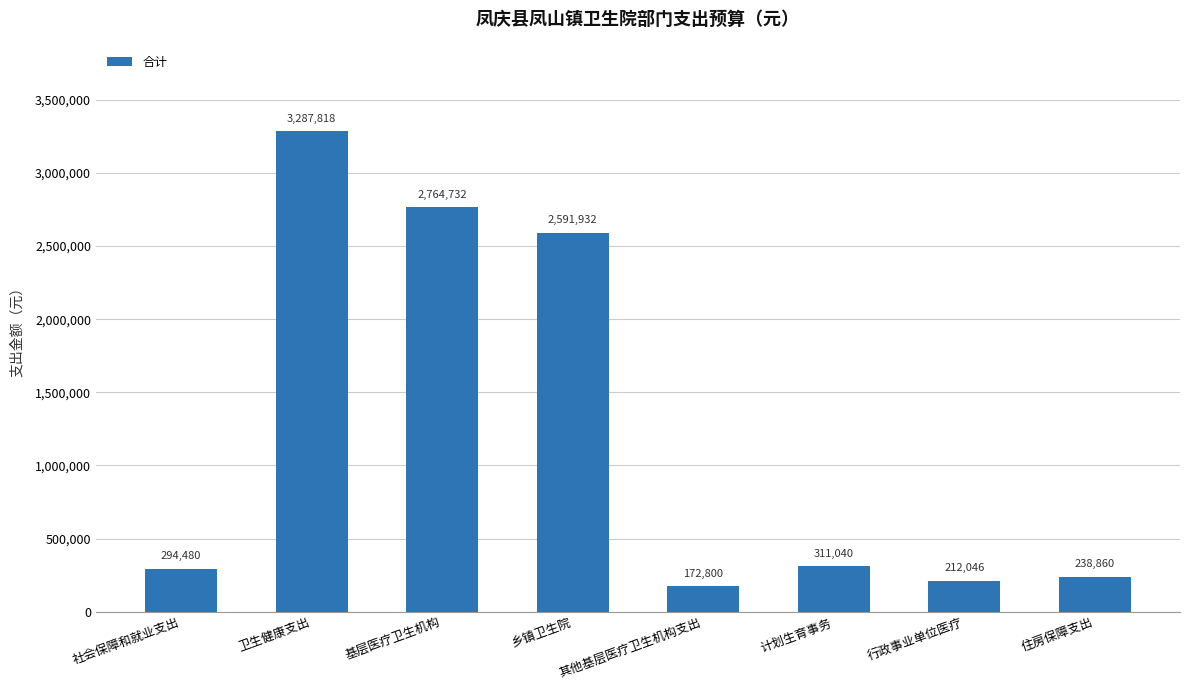

The chart shows a value of 459915.9 at 计划生育事务. True or false?

False